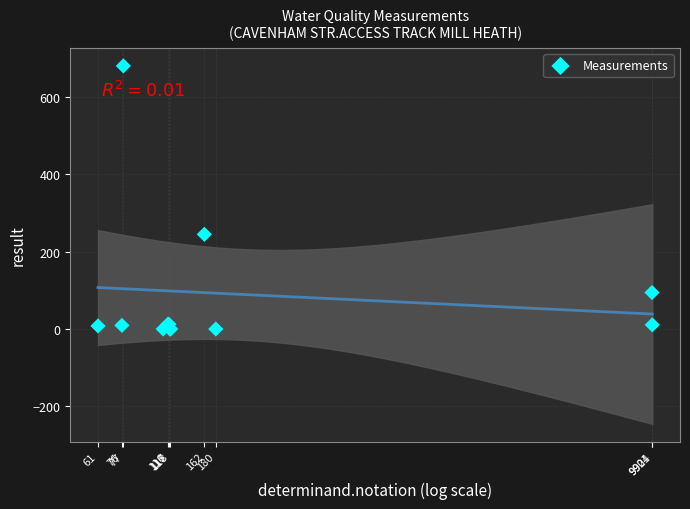

What Y value in the scatter plot is closest to 340?

245.0